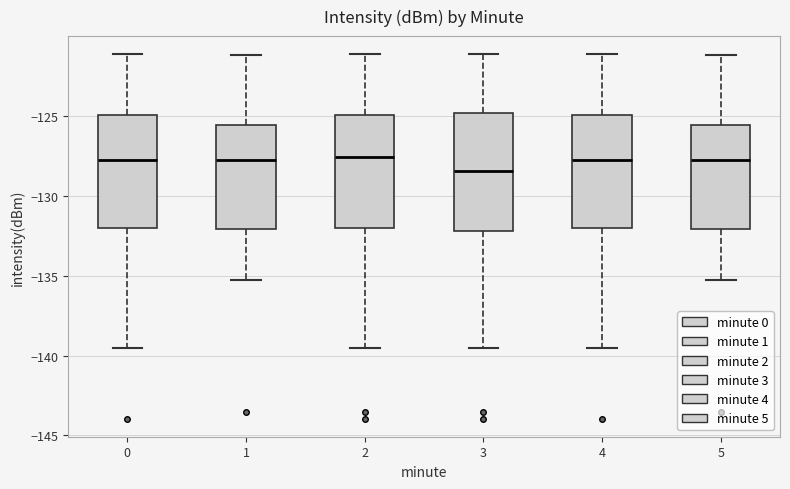

Reading left to right, transcribe this box plot: for each box, give where its median line is, the range the box spans, and where its two whiskers end, as read against the y-axis. The values are not printed on the chart, so give them approximately, as read against the axis.

0: median -127.5, box -132.0 to -125.0, whiskers -139.5 to -121.0
1: median -127.5, box -132.0 to -125.5, whiskers -135.5 to -121.0
2: median -127.5, box -132.0 to -125.0, whiskers -139.5 to -121.0
3: median -128.5, box -132.0 to -125.0, whiskers -139.5 to -121.0
4: median -127.5, box -132.0 to -125.0, whiskers -139.5 to -121.0
5: median -127.5, box -132.0 to -125.5, whiskers -135.5 to -121.0